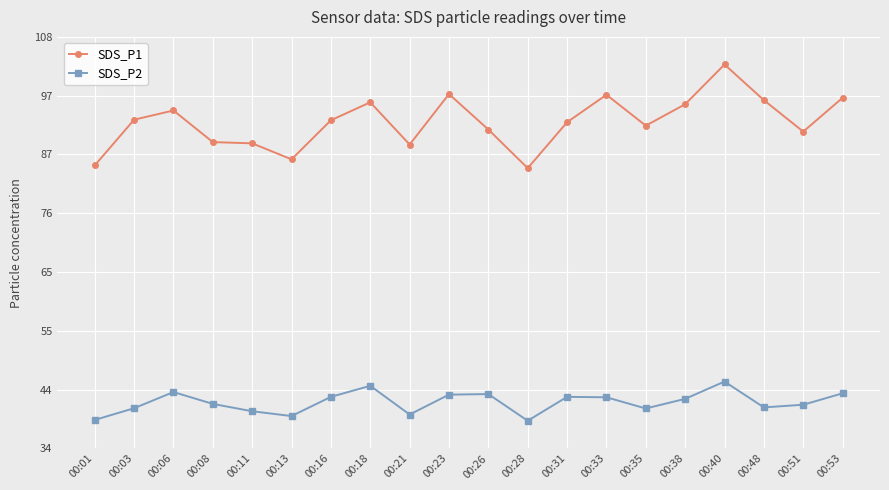

Does the chart display data point markers on the line(s)?

Yes